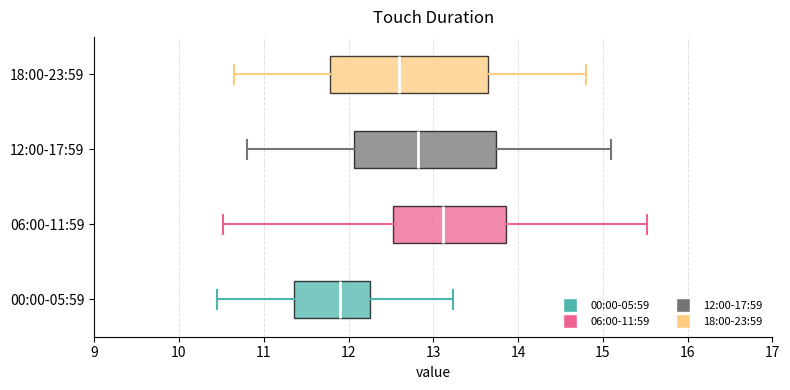

Where does the left whisker of the box for 18:00-23:59 end on the x-axis? The values are not printed on the chart, so give them approximately, as read against the axis.

10.7